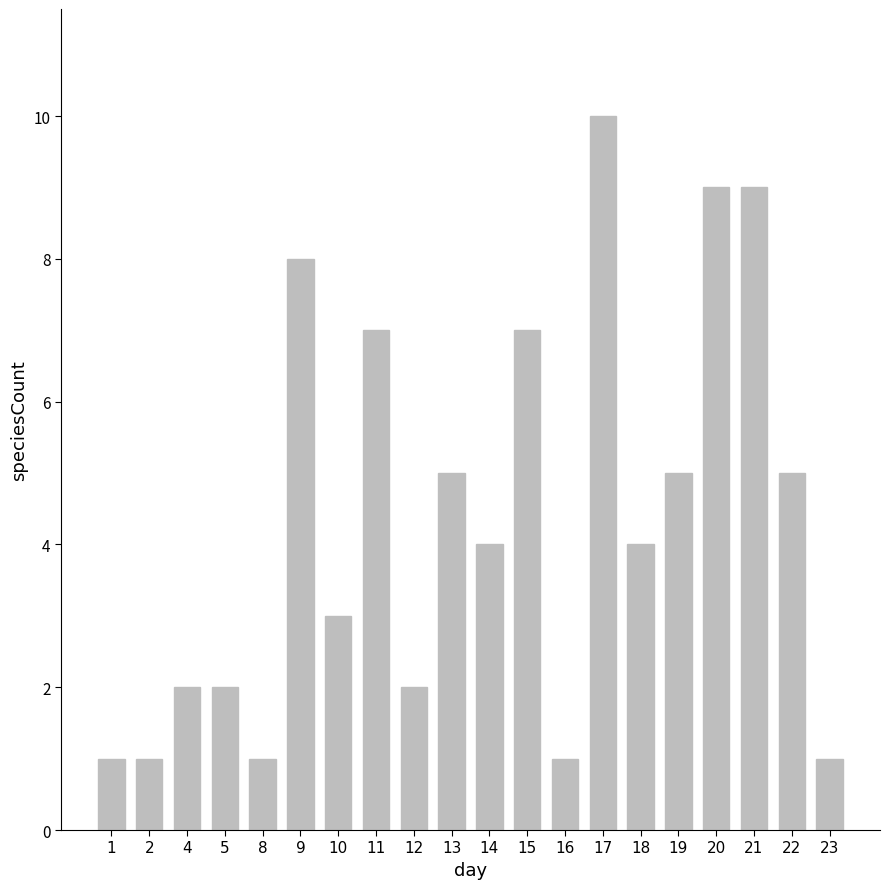

Are the bars grouped side by side (vs. stacked)?

No